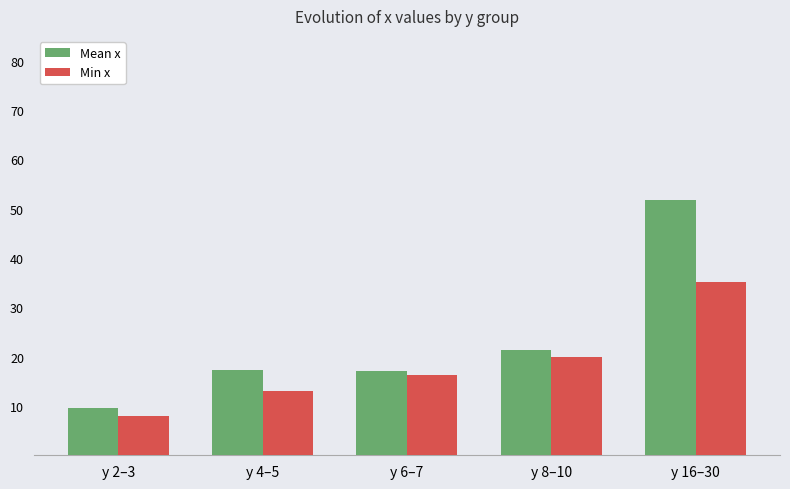

Is it true that Min x equals 7.2 at y 16–30?

False